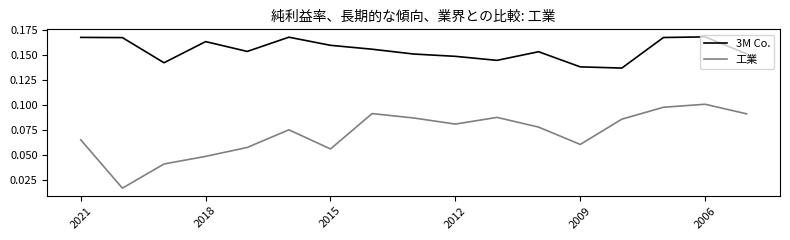

Which series has the largest range (max minus min)?

工業